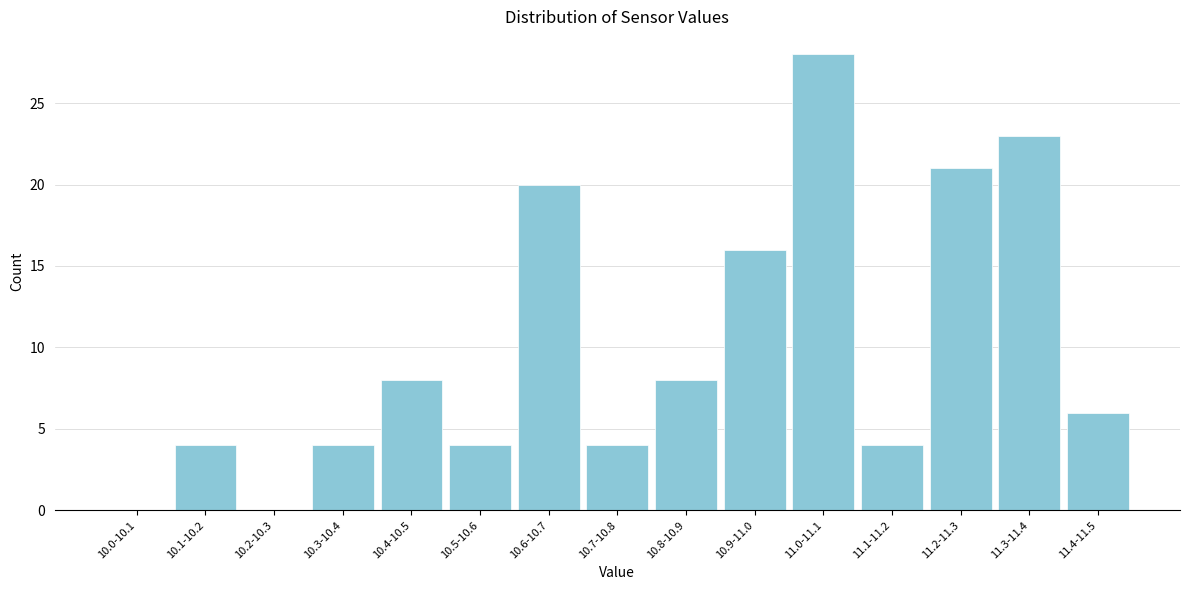

Reading left to right, list all the values displayed in this chart.

10.0-10.1=0	10.1-10.2=4	10.2-10.3=0	10.3-10.4=4	10.4-10.5=8	10.5-10.6=4	10.6-10.7=20	10.7-10.8=4	10.8-10.9=8	10.9-11.0=16	11.0-11.1=28	11.1-11.2=4	11.2-11.3=21	11.3-11.4=23	11.4-11.5=6